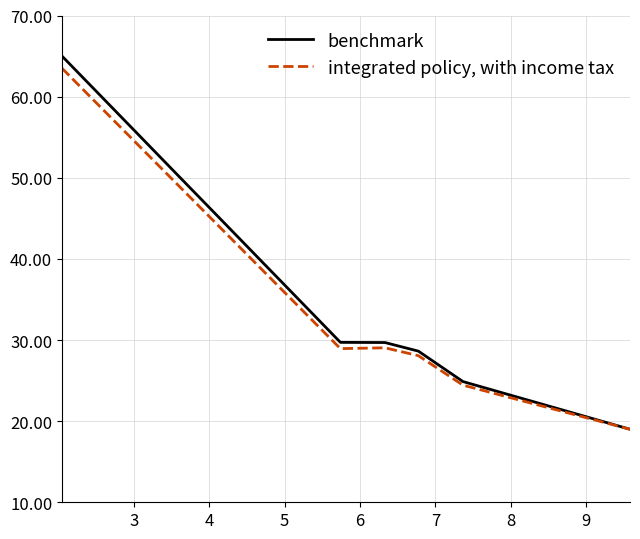

What is the greatest value displayed?

65.0